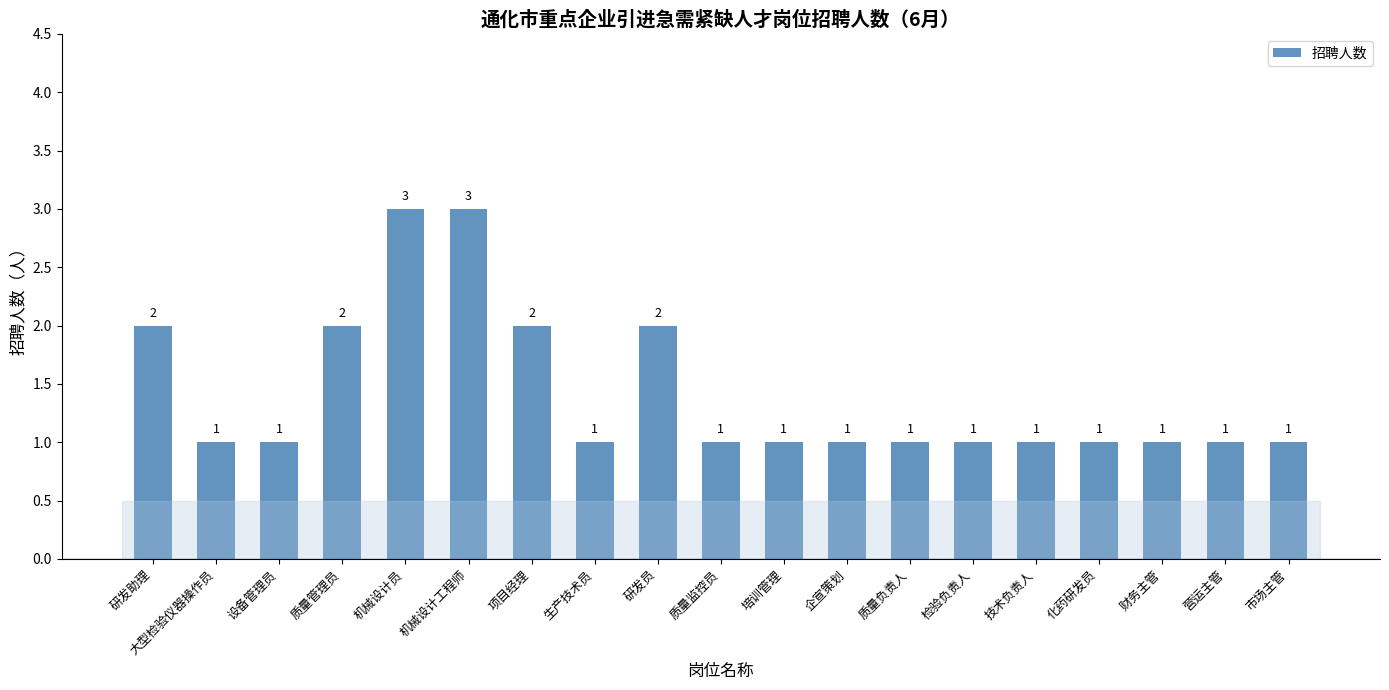

The chart shows a value of 1 at 质量管理员. True or false?

False